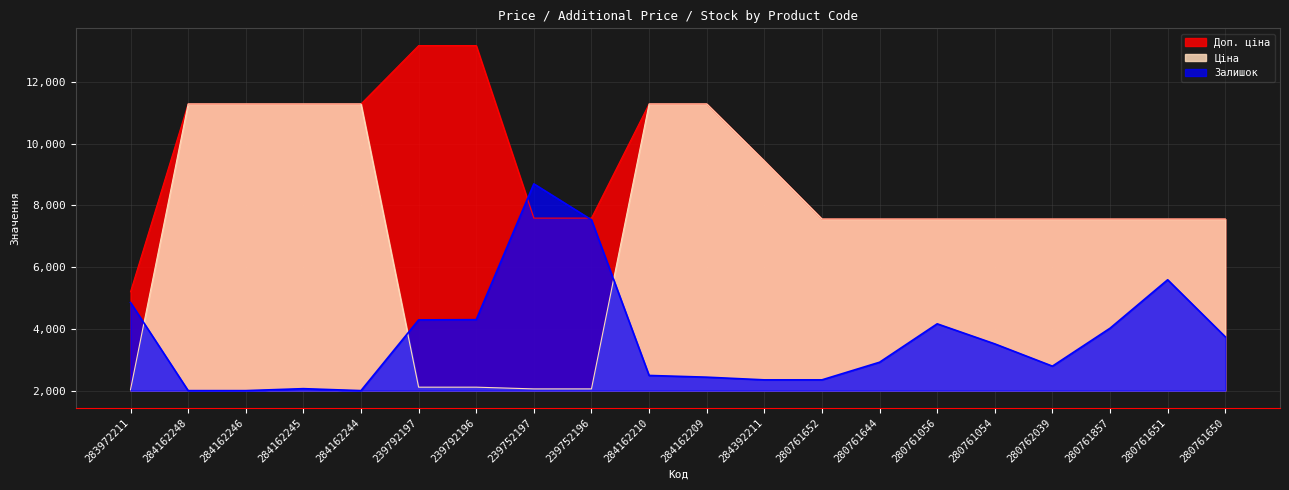

Does the chart display data point markers on the line(s)?

No